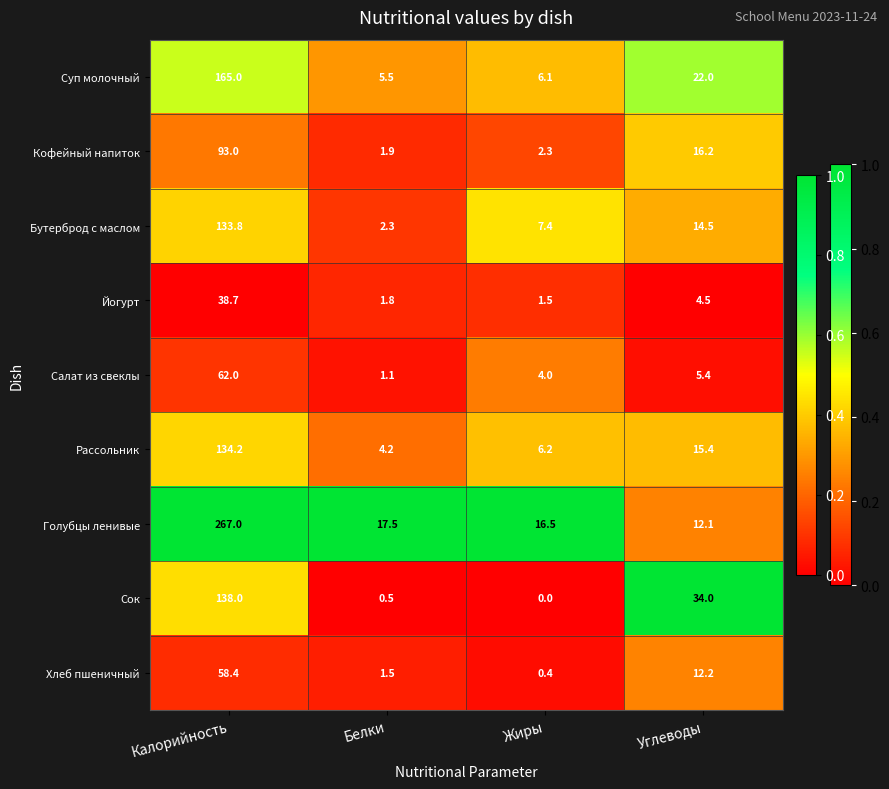

Is it true that Йогурт equals 38.7 at Калорийность?

True